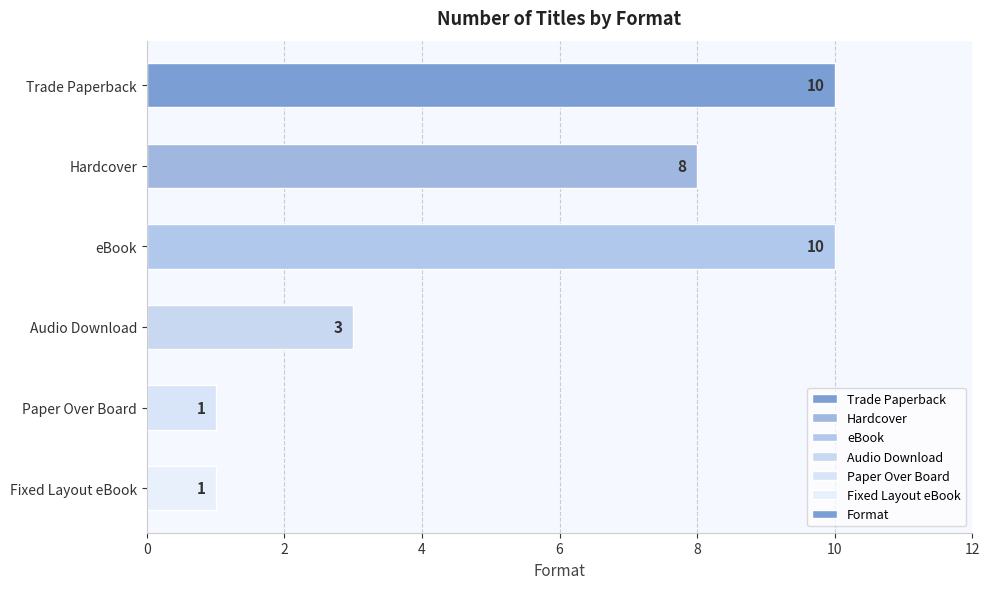

True or false: the data shows 1 at Fixed Layout eBook.

True